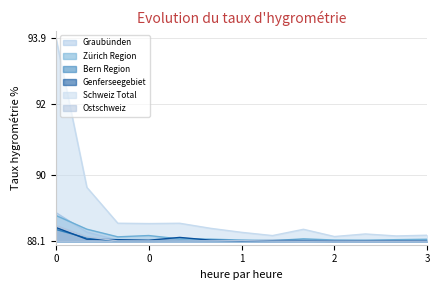

Does the chart display data point markers on the line(s)?

No